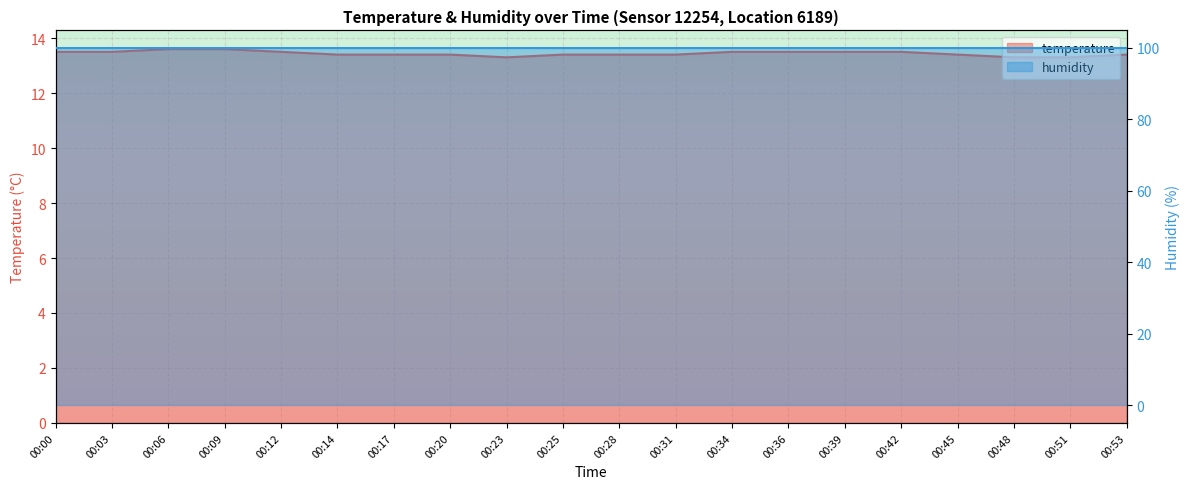

What is the value of the humidity point at the 4th from the left?

99.9